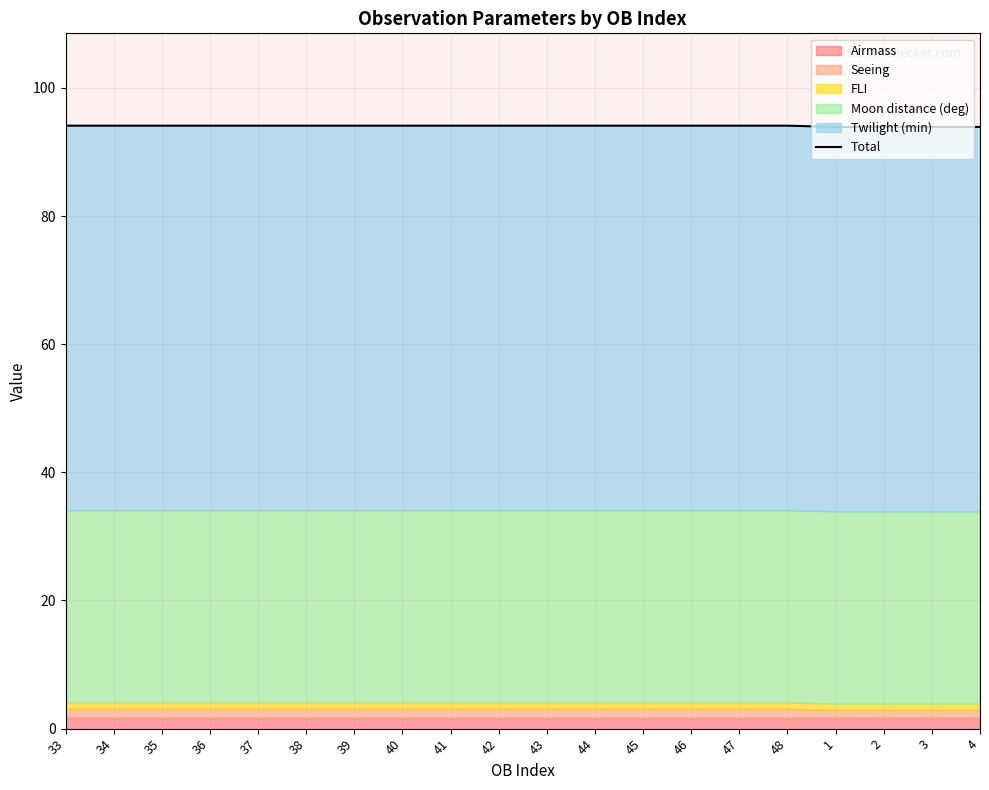

Reading left to right, list all the values displayed in this chart.

33=94.1	34=94.1	35=94.1	36=94.1	37=94.1	38=94.1	39=94.1	40=94.1	41=94.1	42=94.1	43=94.1	44=94.1	45=94.1	46=94.1	47=94.1	48=94.1	1=93.9	2=93.9	3=93.9	4=93.9